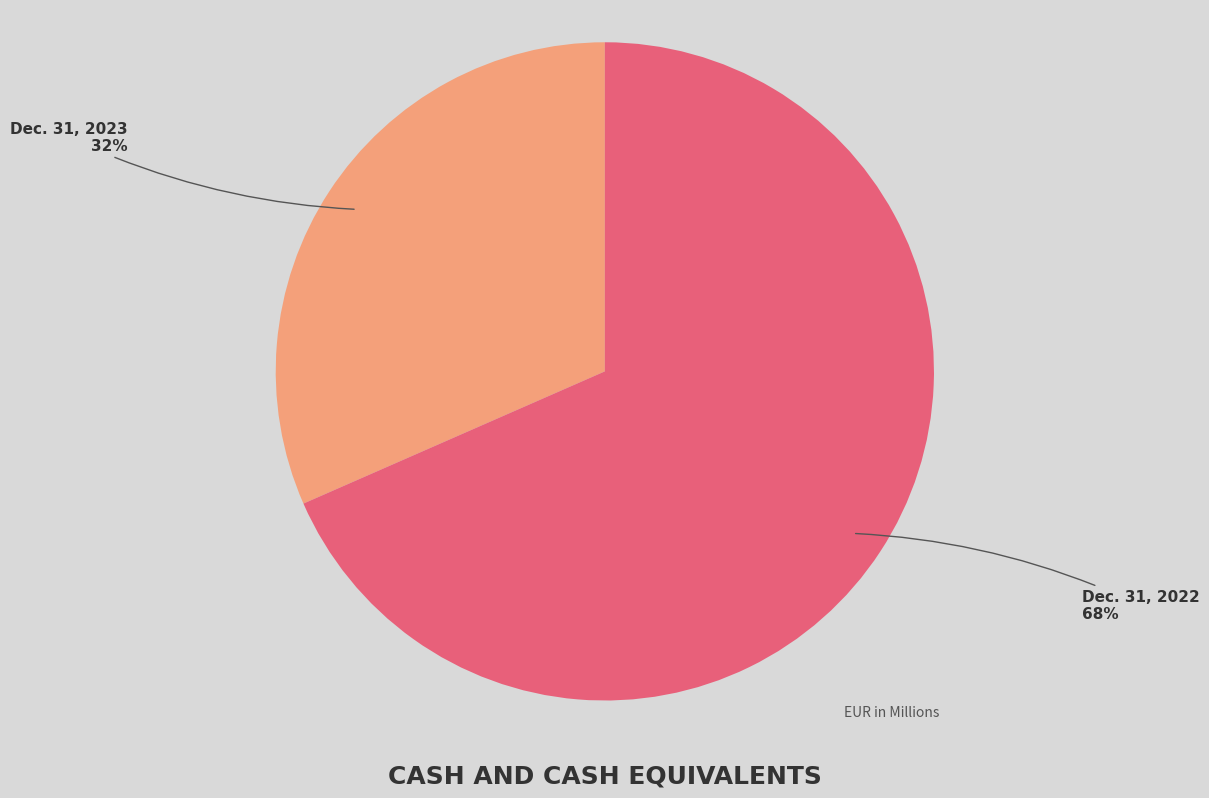

Is there any slice that represents more than half of the pie?

Yes